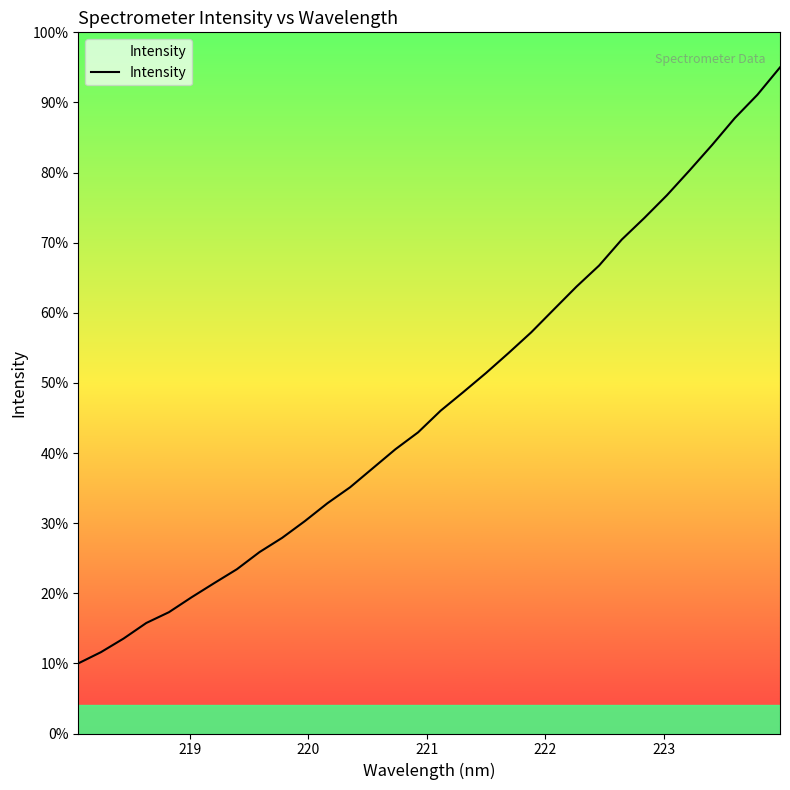

Does the chart display data point markers on the line(s)?

No